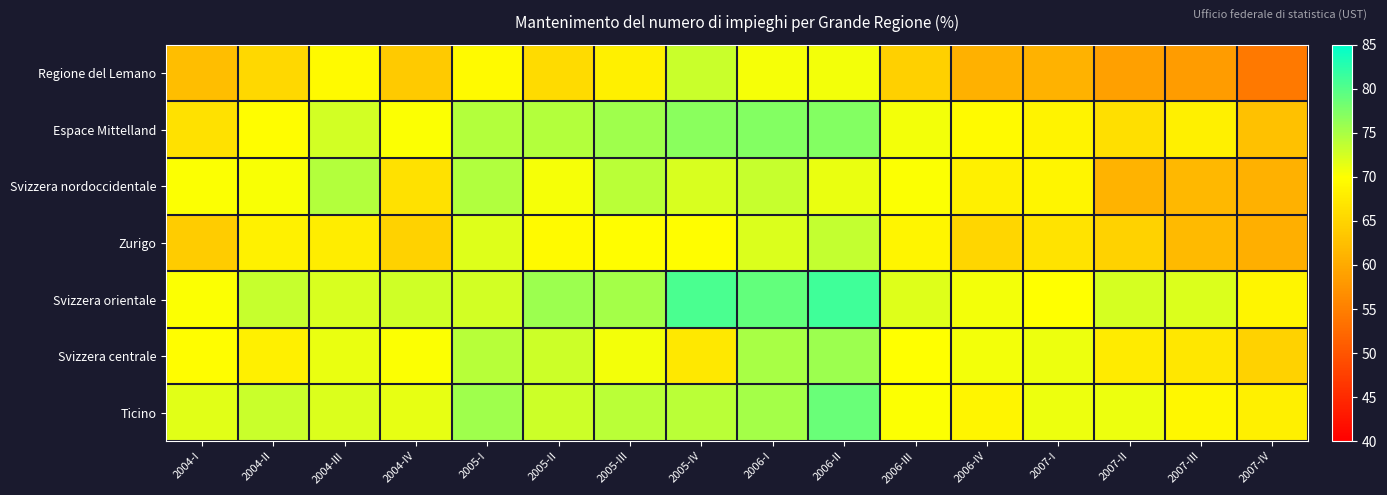

Which series has the largest total across all categories?

Svizzera orientale